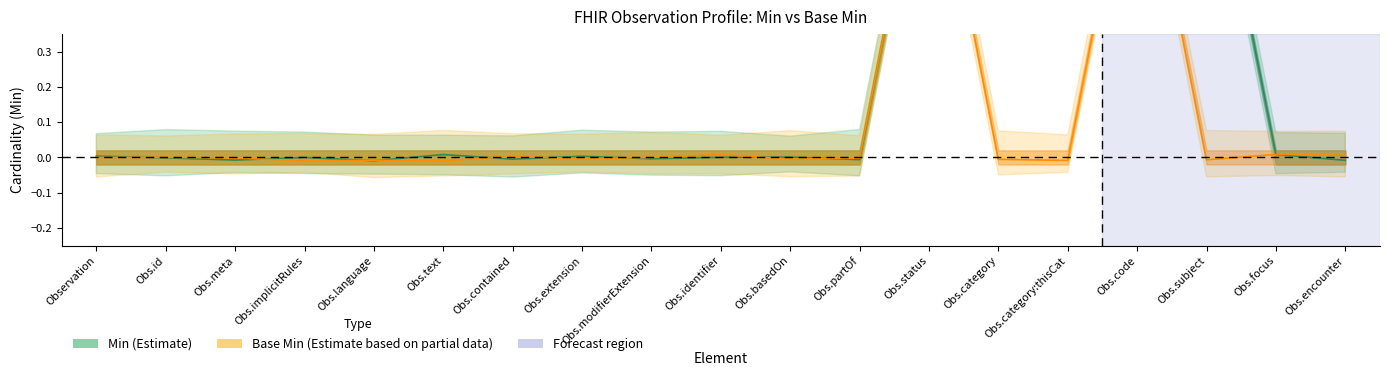

Reading left to right, extract all data points from this chart.

Min (Estimate): 0.0	-0.0	-0.0	-0.0	-0.0	0.0	-0.0	0.0	-0.0	0.0	0.0	-0.0	1.0	1.0	1.0	1.0	1.0	0.0	-0.0
Base Min (Estimate partial): -0.0	0.0	-0.0	-0.0	-0.0	-0.0	0.0	-0.0	0.0	0.0	-0.0	-0.0	1.0	-0.0	-0.0	1.0	-0.0	0.0	0.0